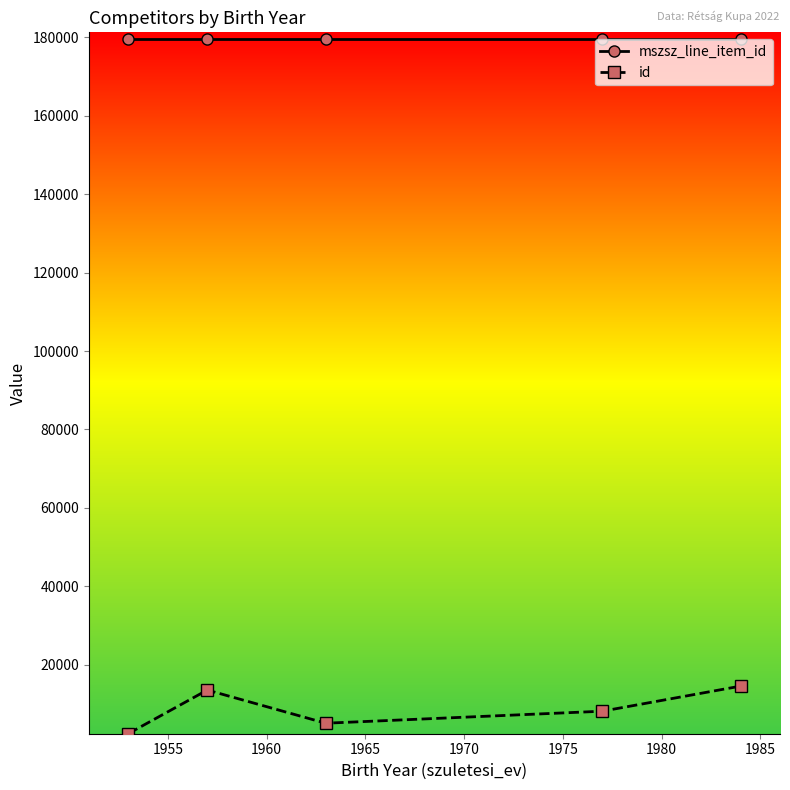

Which series has the largest total across all categories?

mszsz_line_item_id